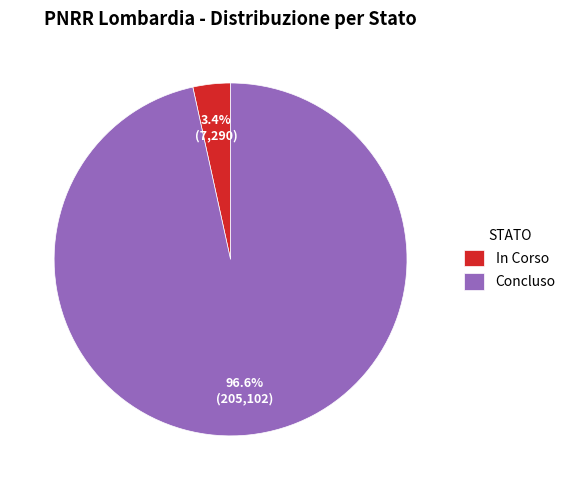

Is the sum of In Corso and Concluso greater than half?

Yes